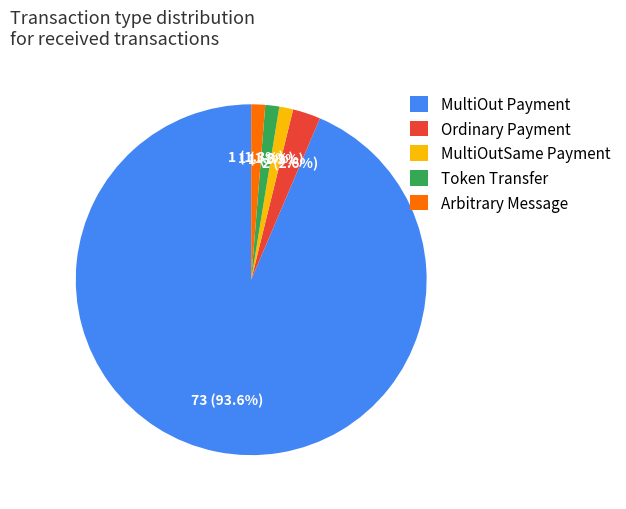

To the nearest percent, what portion does Token Transfer represent?

1%